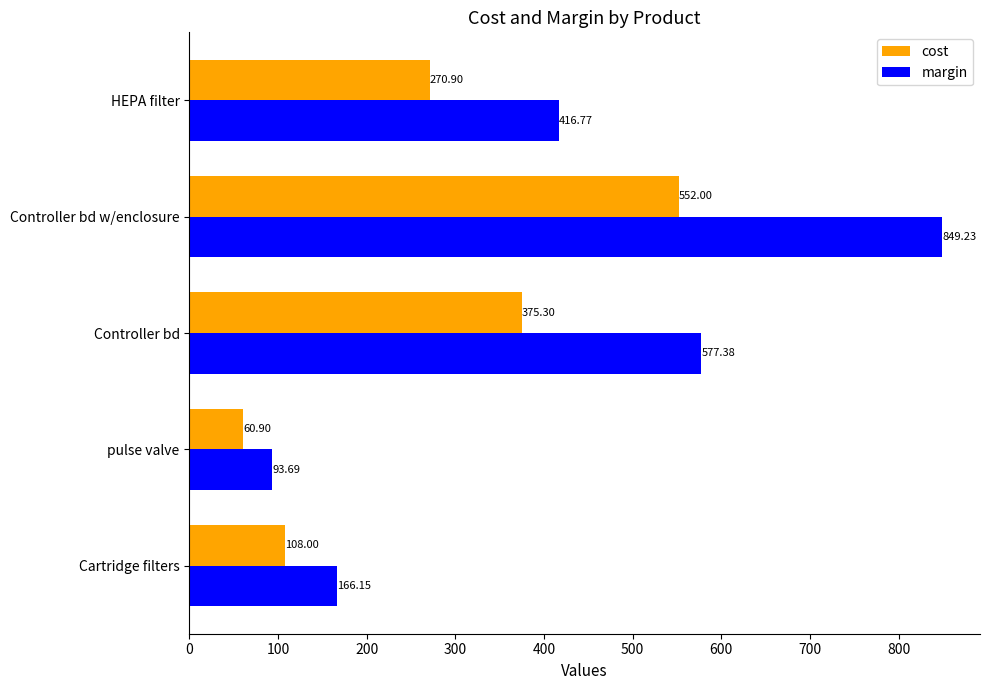

At which label does margin reach its peak?

Controller bd w/enclosure